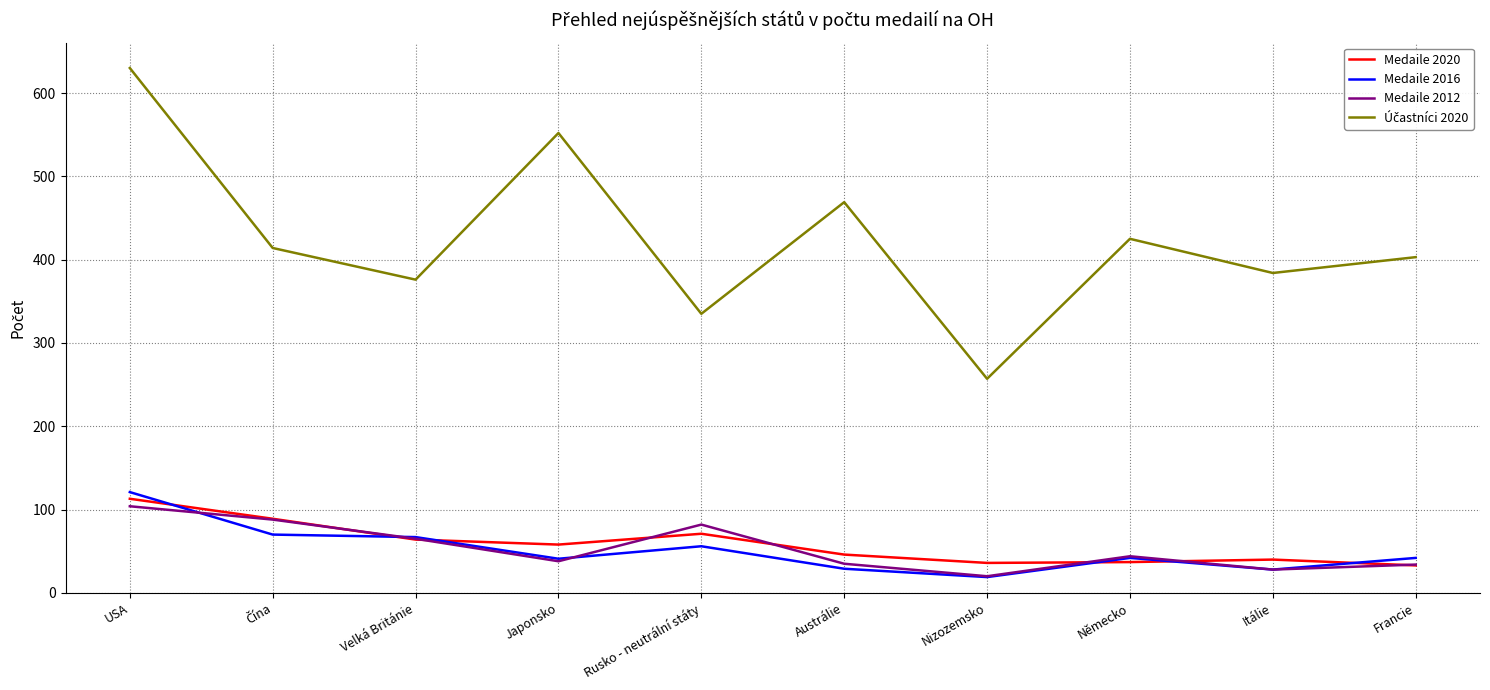

What is the difference between the second highest and second lowest values in the Medaile 2020 series?

53